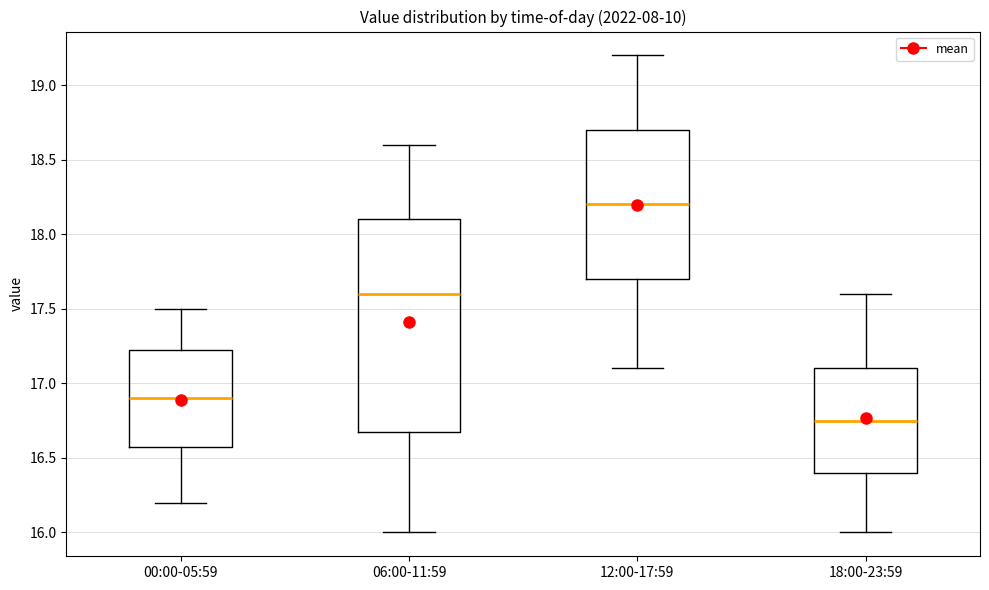

Which box is the tallest, from its lower edge to its upper edge?

06:00-11:59